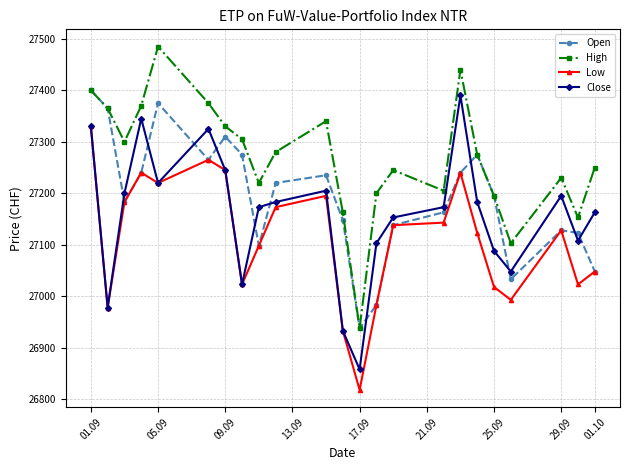

What is the value of the Close point at the 21st from the left?

27195